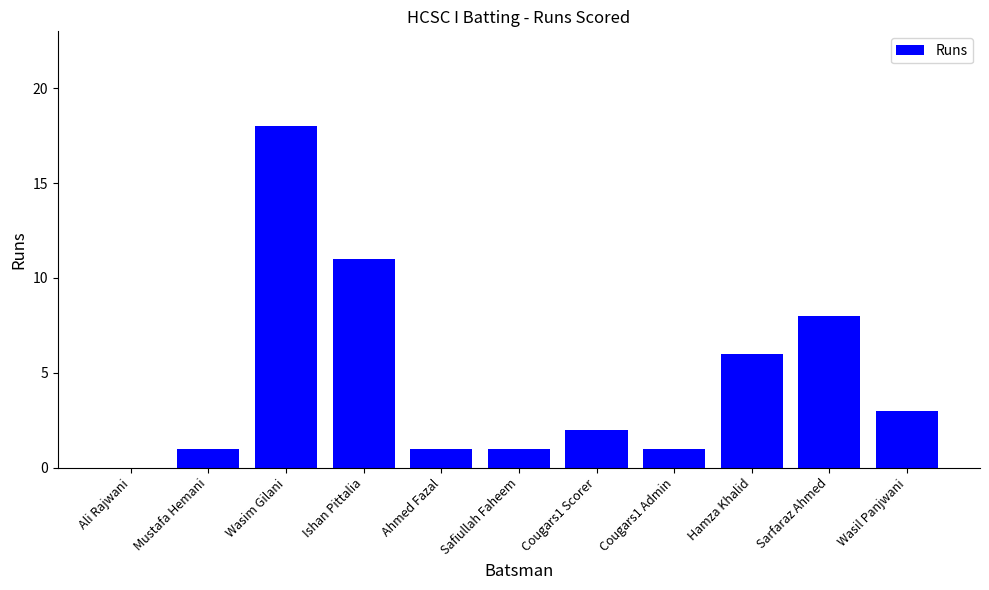

Which category has the highest value across all series?

Wasim Gilani